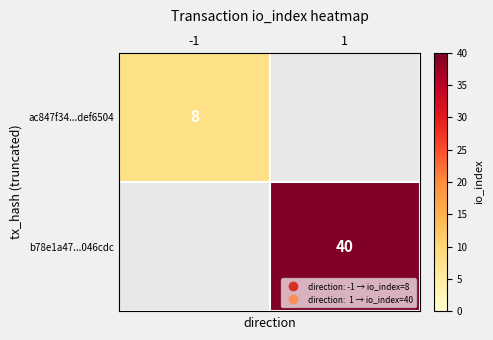

What is the minimum value shown in the chart?

8.0